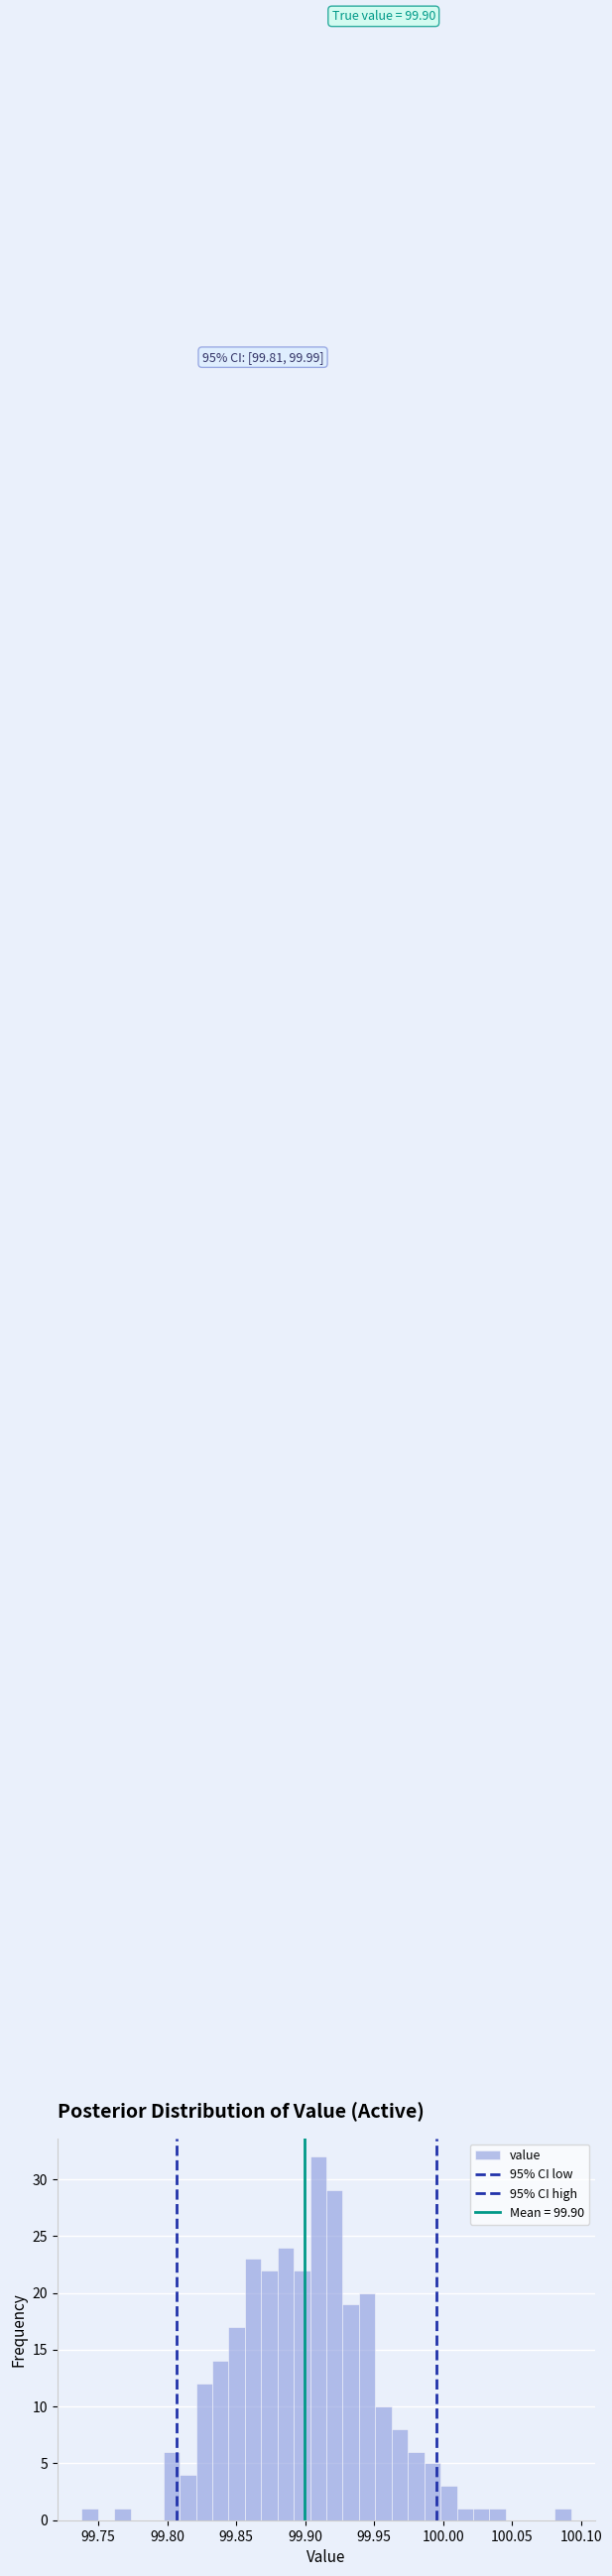

Read against the x-axis, roughly where is the centre of the tallest bar?

99.910